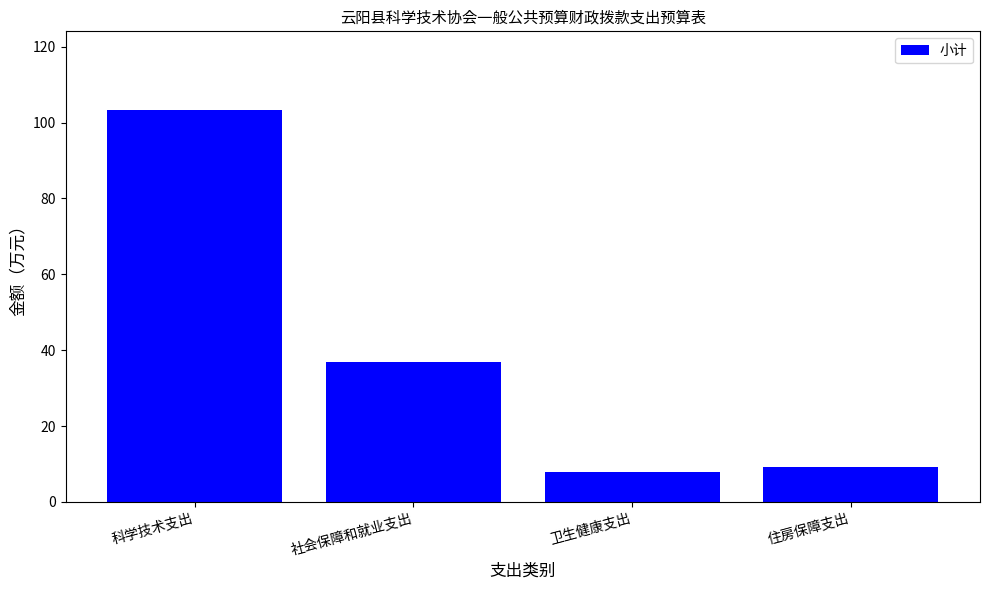

What is the smallest value displayed?

7.8